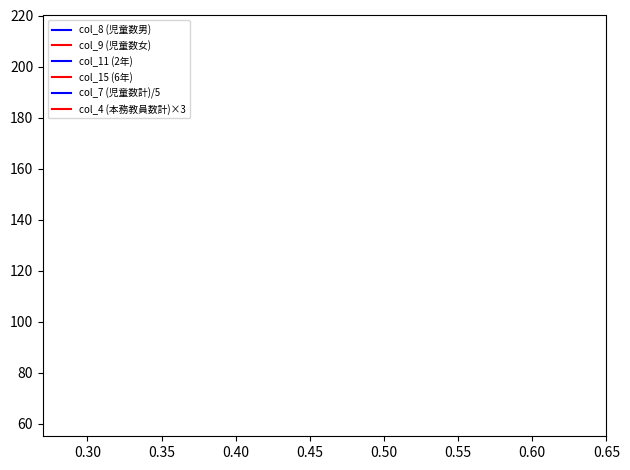

What are all the series names shown in the legend?

col_8 (児童数男), col_9 (児童数女), col_11 (2年), col_15 (6年), col_7 (児童数計)/5, col_4 (本務教員数計)×3